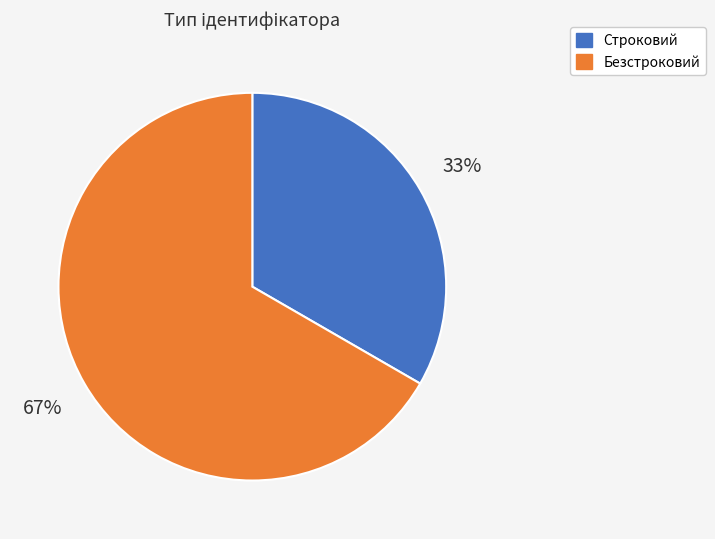

Which category has the biggest portion of the pie?

Безстроковий